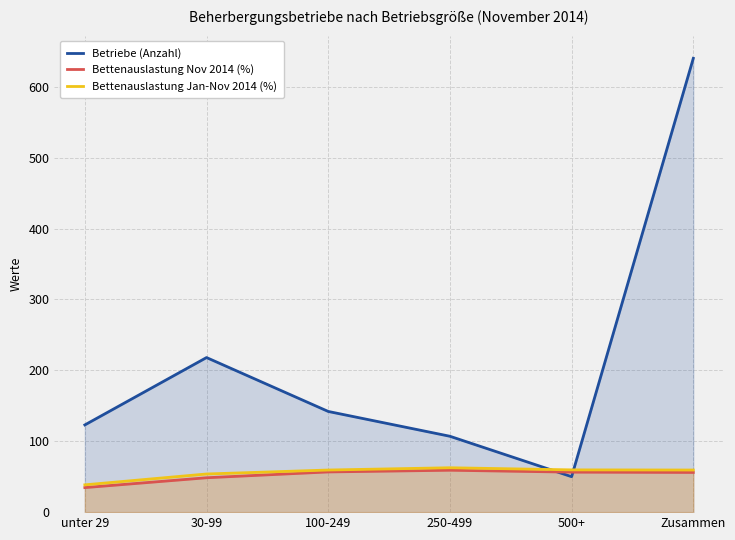

After their last crossing, which series has the higher values: Bettenauslastung Jan-Nov 2014 (%) or Betriebe (Anzahl)?

Betriebe (Anzahl)